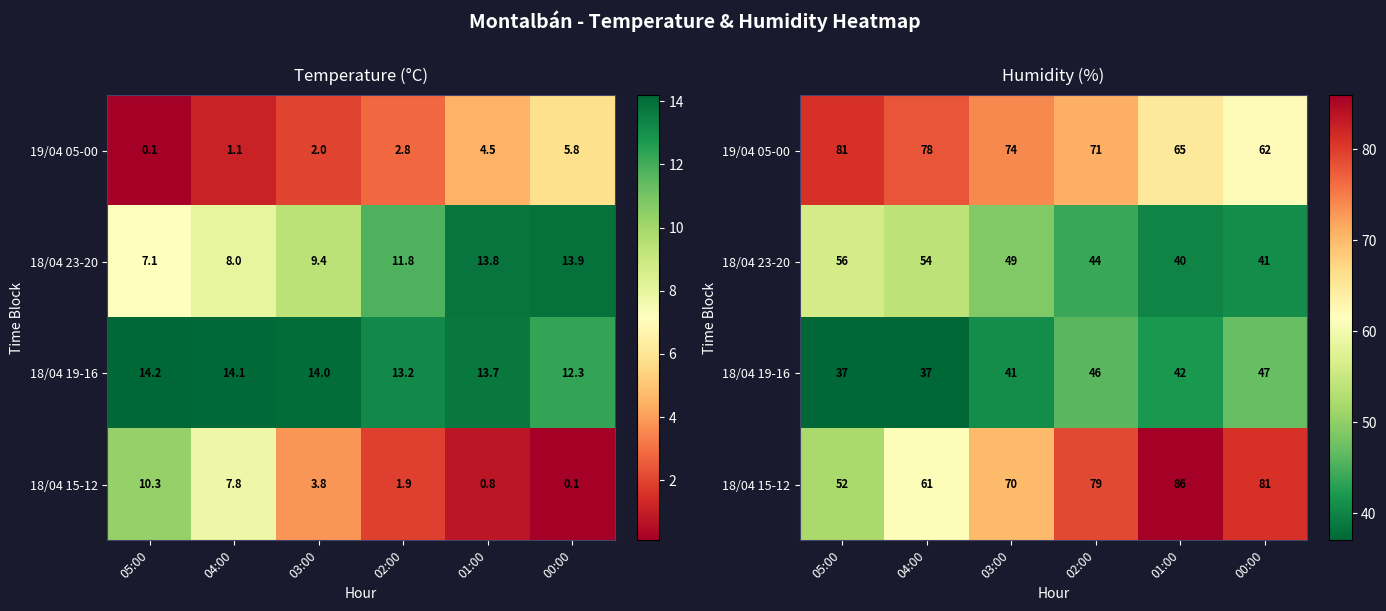

What is the difference between the 18/04 19-16 values at 03:00 and 01:00?

1